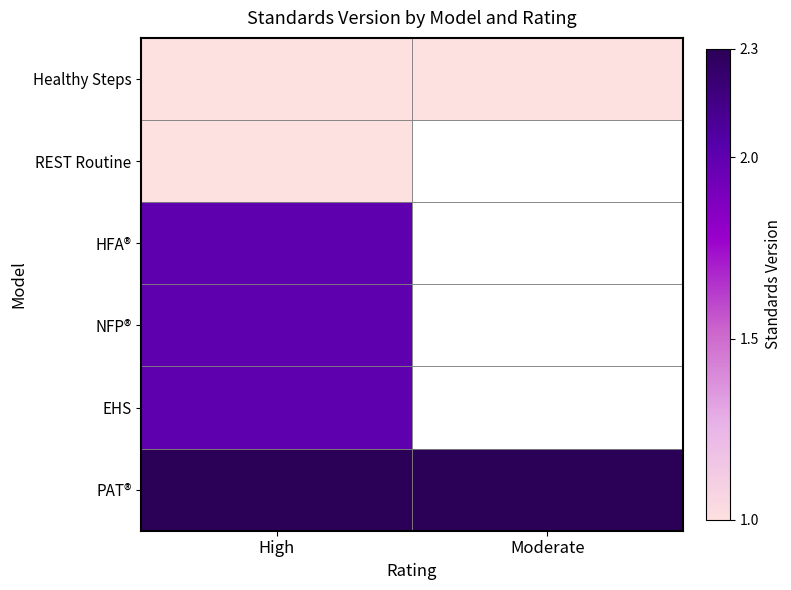

The value of NFP® at High is 1.3. True or false?

False